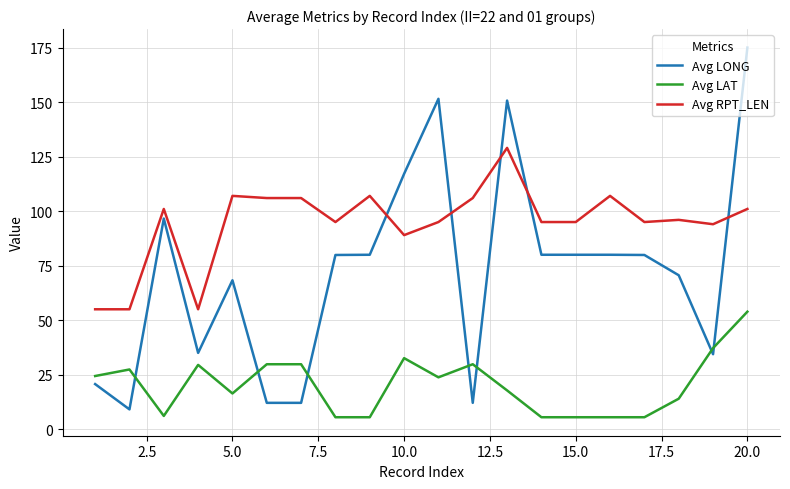

What is the maximum value for Avg RPT_LEN?

129.0